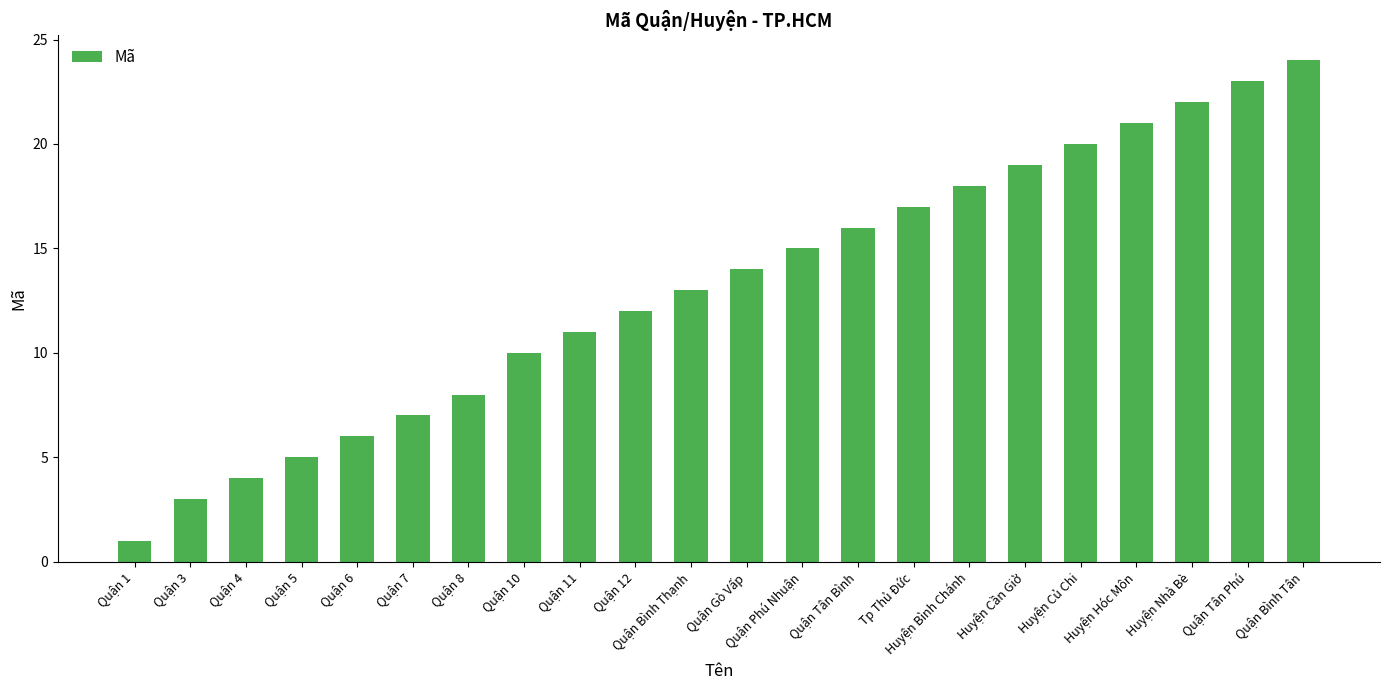

Reading right to left, list all the values displayed in this chart.

24	23	22	21	20	19	18	17	16	15	14	13	12	11	10	8	7	6	5	4	3	1